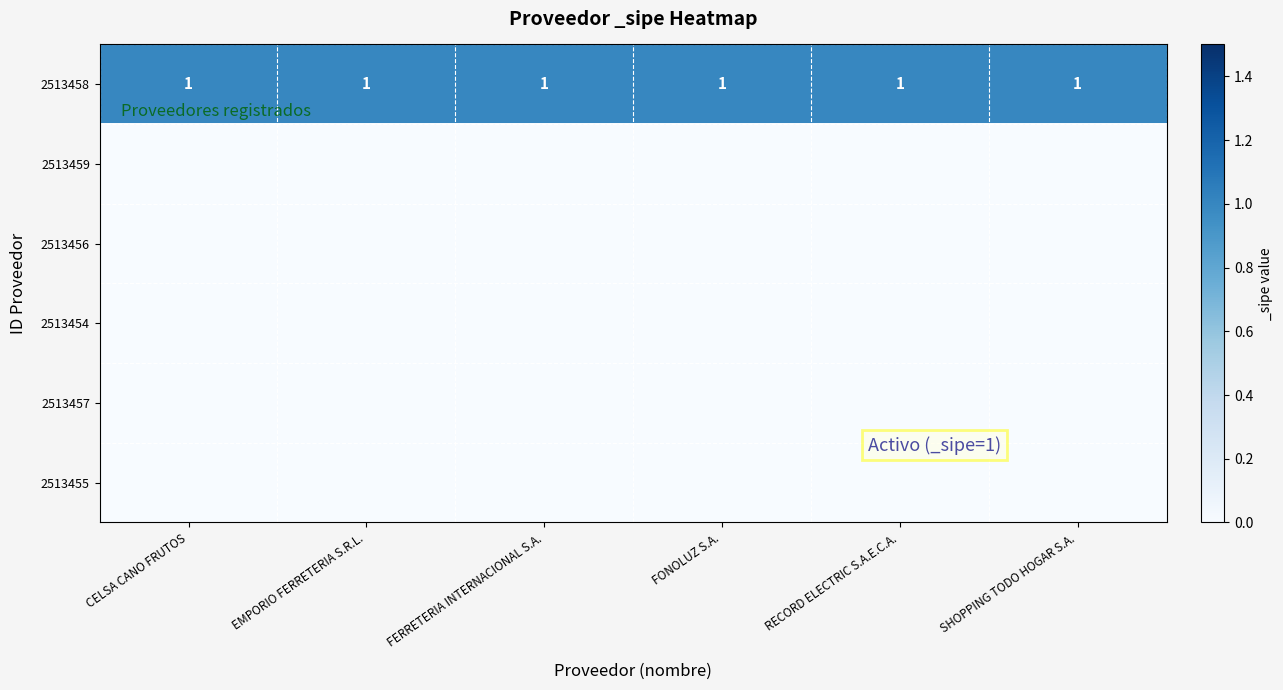

What is the total value across all series at EMPORIO FERRETERIA S.R.L.?

1